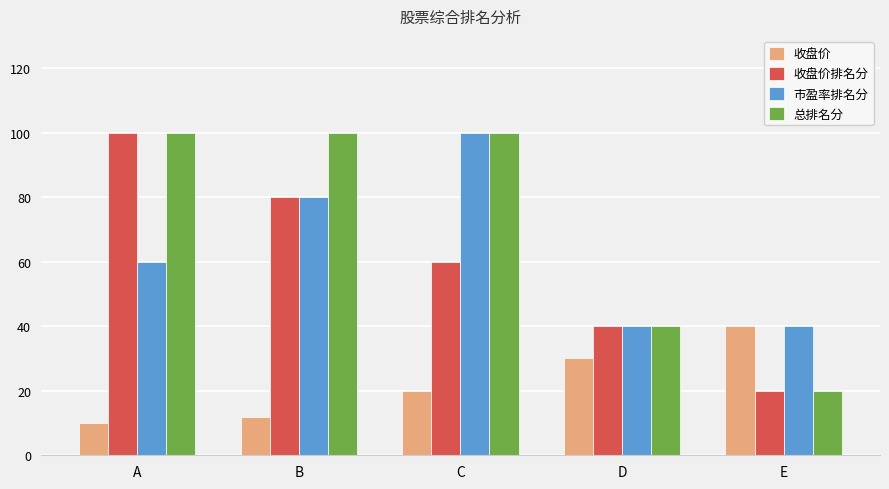

Where does the 收盘价排名分 series first go above 60?

A